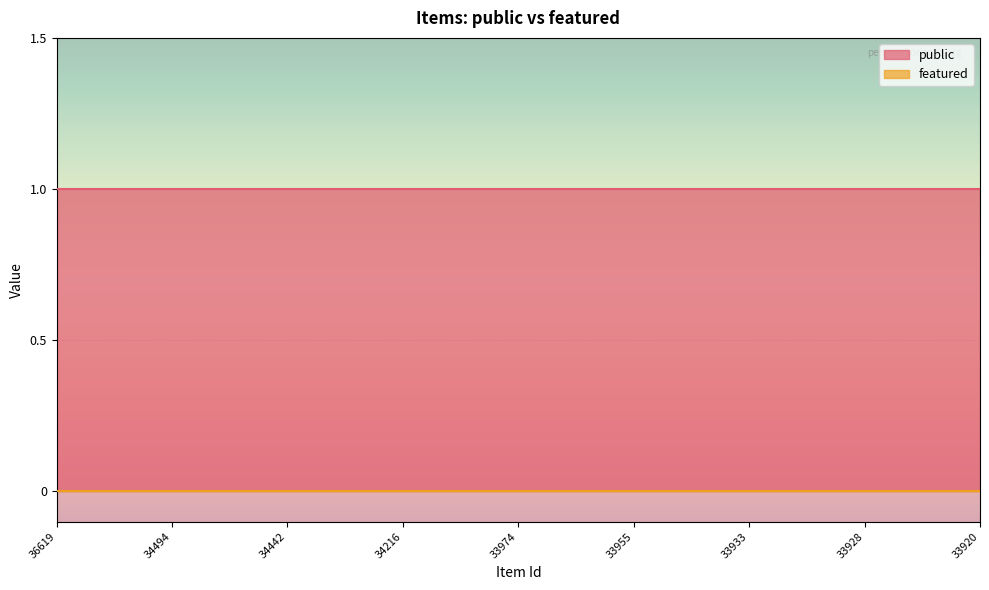

Is it true that public equals 1 at 36619?

True